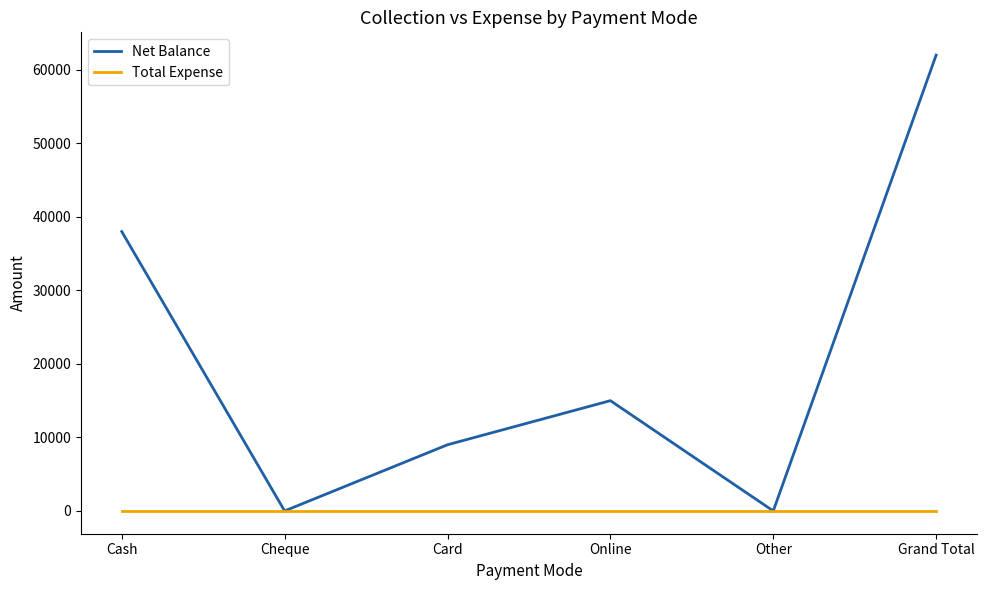

Reading right to left, list all the values displayed in this chart.

Net Balance: 62000	0	15000	9000	0	38000
Total Expense: 0	0	0	0	0	0